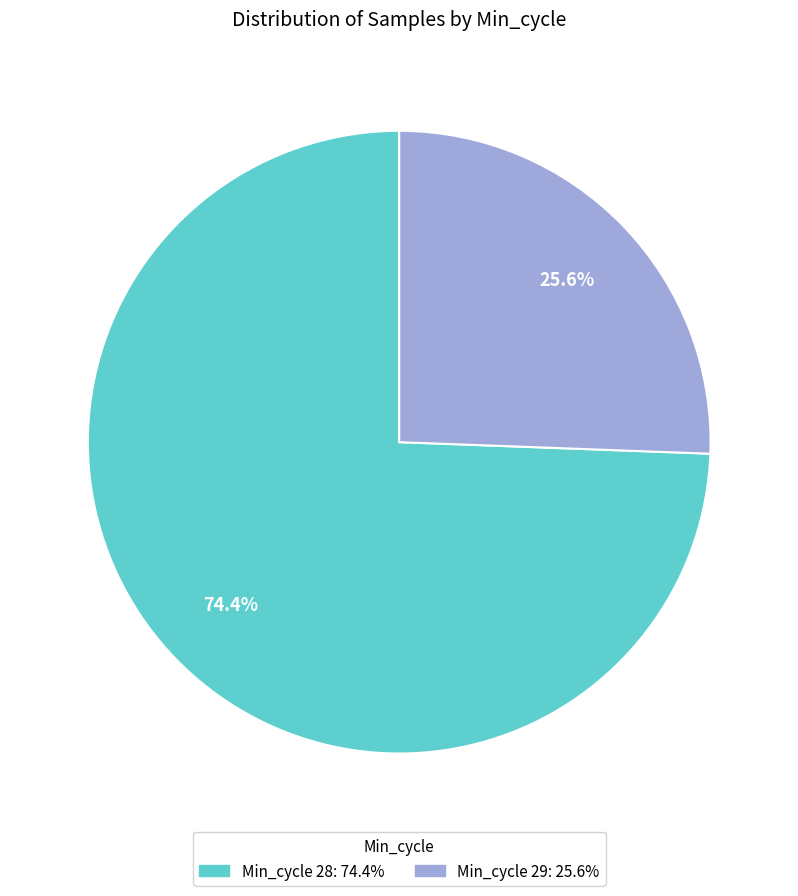

Is there any slice that represents more than half of the pie?

Yes